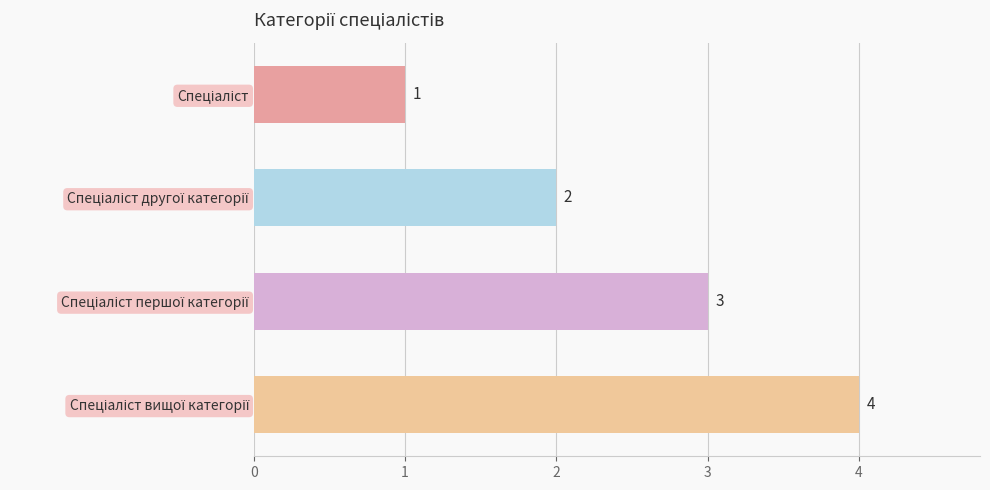

What is the sum of all values?

10